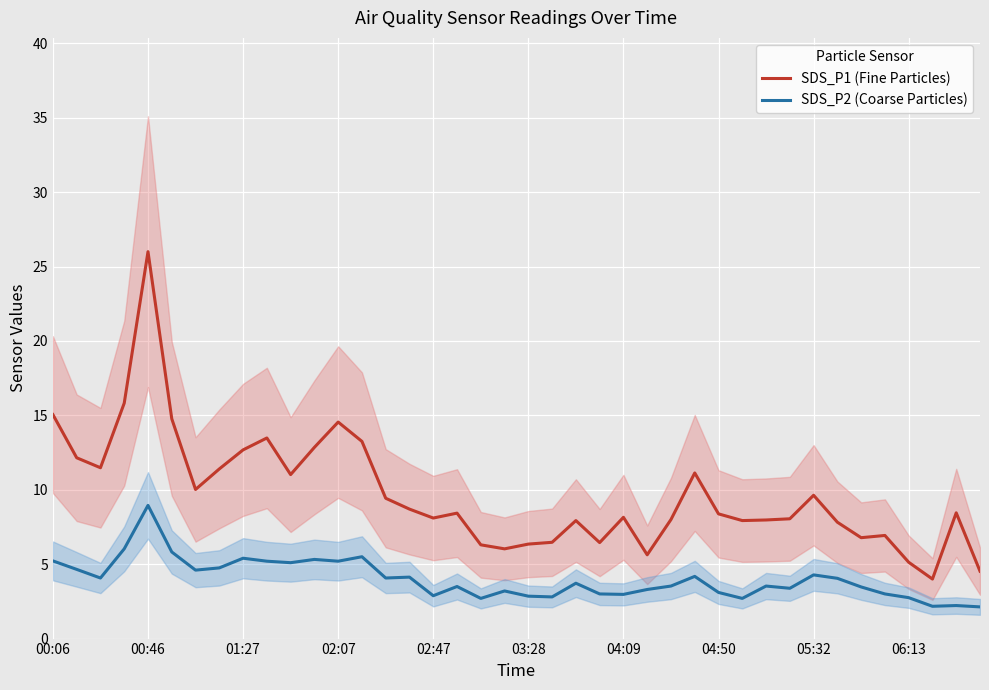

Is the value of SDS_P1 (Fine Particles) at 29 greater than the value of SDS_P2 (Coarse Particles) at 35?

Yes